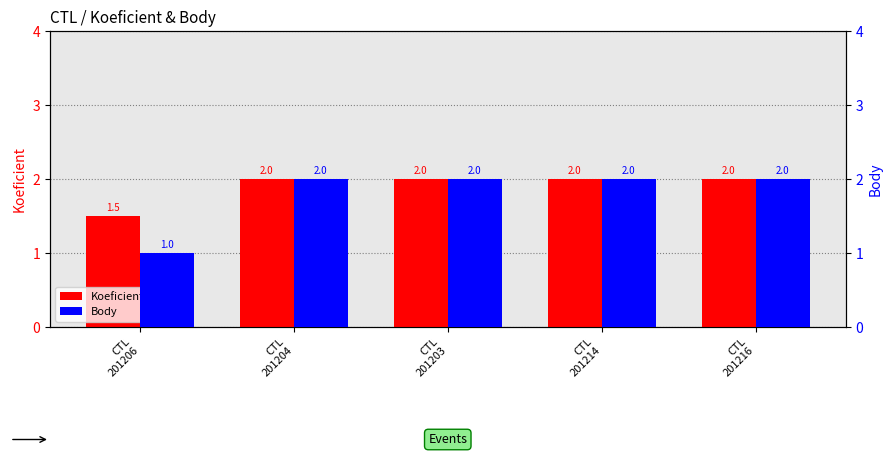

At CTL
201206, list the series in order from largest to smallest.

Koeficient, Body